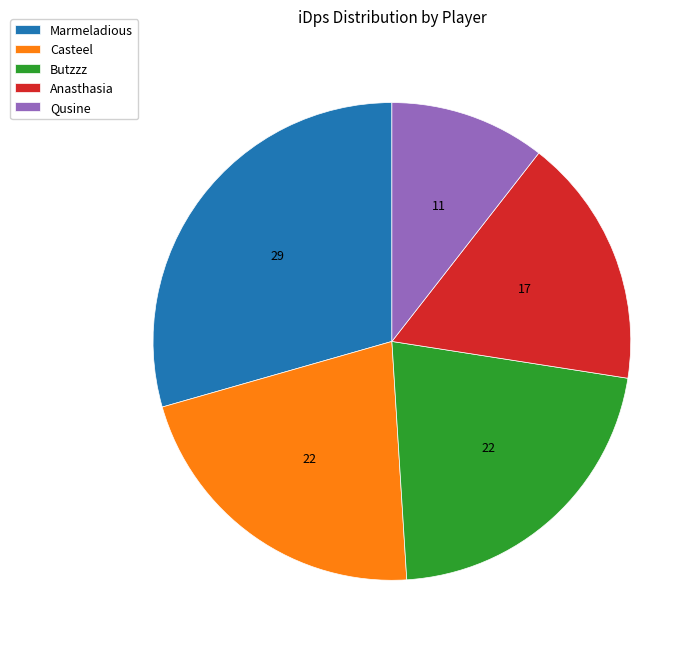

Does Butzzz account for over 50% of the chart?

No